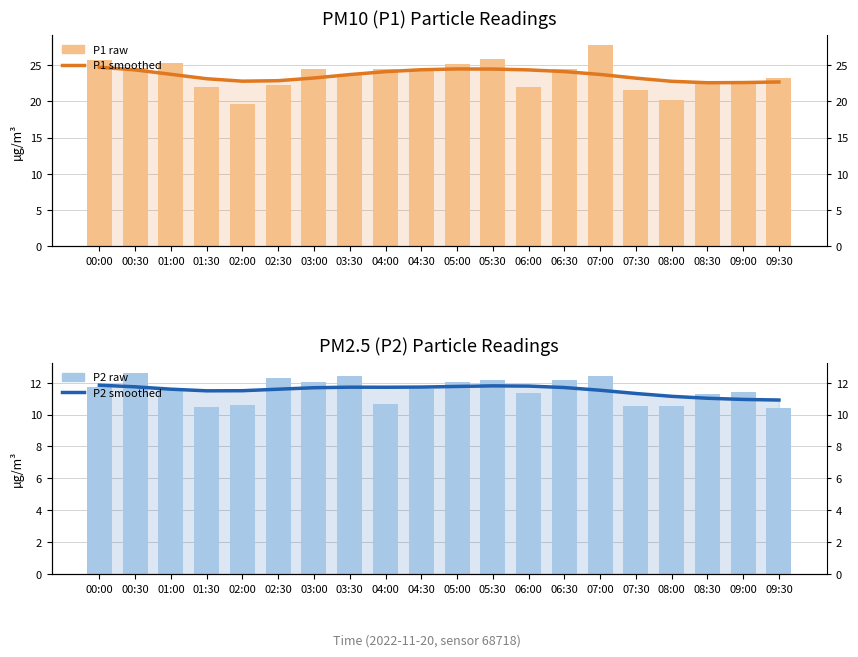

Reading right to left, what are all the values shown in this chart?

P1 (smoothed): 09:30=22.7	09:00=22.6	08:30=22.6	08:00=22.8	07:30=23.2	07:00=23.7	06:30=24.1	06:00=24.3	05:30=24.5	05:00=24.5	04:30=24.4	04:00=24.1	03:30=23.7	03:00=23.2	02:30=22.9	02:00=22.8	01:30=23.1	01:00=23.7	00:30=24.3	00:00=24.7
P1: 09:30=23.2	09:00=22.9	08:30=22.5	08:00=20.2	07:30=21.6	07:00=27.8	06:30=24.4	06:00=22.0	05:30=25.8	05:00=25.1	04:30=24.3	04:00=24.4	03:30=23.6	03:00=24.5	02:30=22.2	02:00=19.7	01:30=22.0	01:00=25.4	00:30=24.6	00:00=25.7
P2 (smoothed): 09:30=10.9	09:00=11.0	08:30=11.0	08:00=11.1	07:30=11.3	07:00=11.5	06:30=11.7	06:00=11.8	05:30=11.8	05:00=11.8	04:30=11.7	04:00=11.7	03:30=11.7	03:00=11.7	02:30=11.6	02:00=11.5	01:30=11.5	01:00=11.6	00:30=11.7	00:00=11.8
P2: 09:30=10.4	09:00=11.4	08:30=11.3	08:00=10.6	07:30=10.5	07:00=12.4	06:30=12.2	06:00=11.3	05:30=12.2	05:00=12.1	04:30=11.6	04:00=10.7	03:30=12.4	03:00=12.1	02:30=12.3	02:00=10.6	01:30=10.4	01:00=11.7	00:30=12.6	00:00=11.8